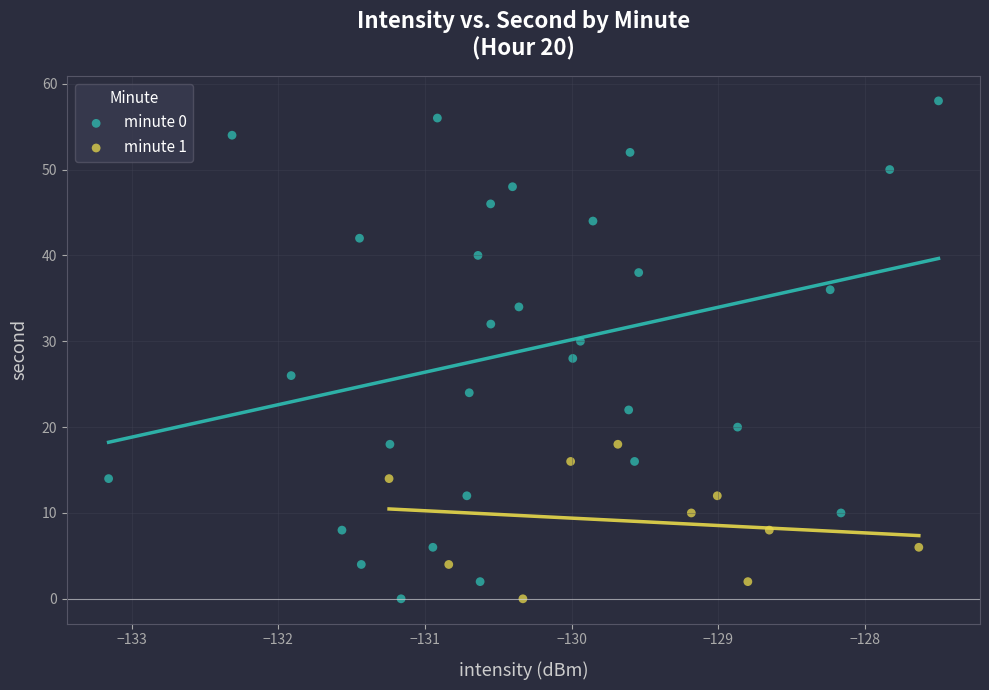

Which series reaches the maximum Y coordinate?

minute 0